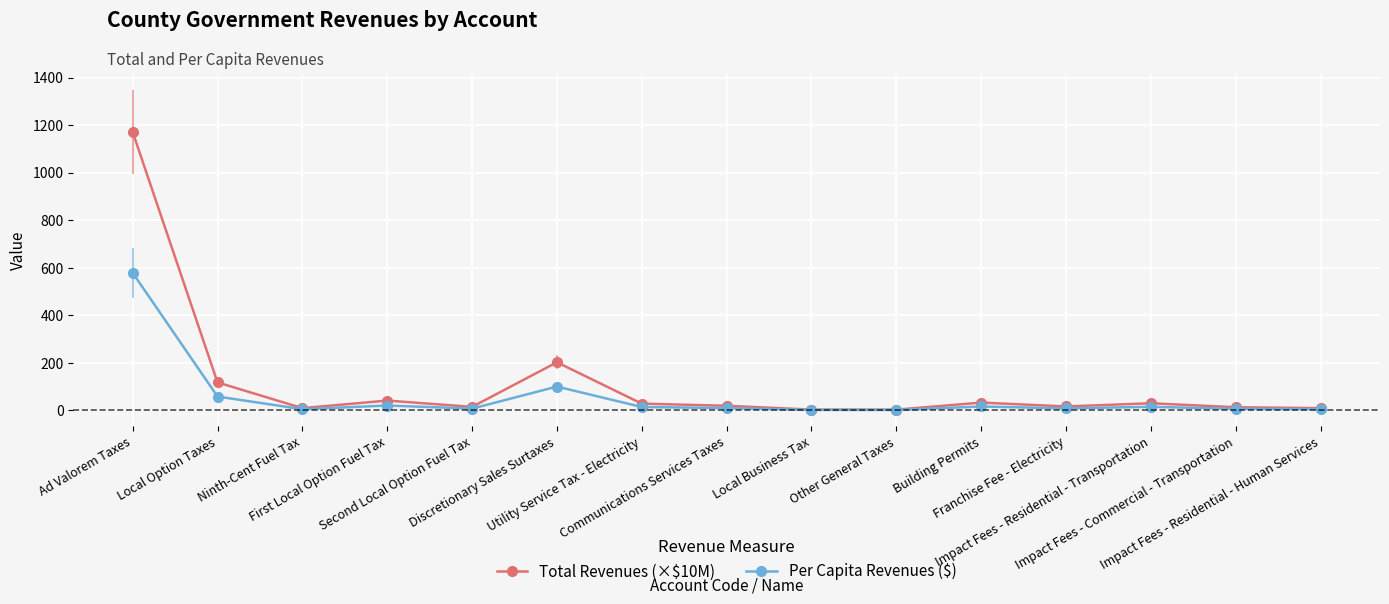

At how many categories does at least one series exceed 362?

1